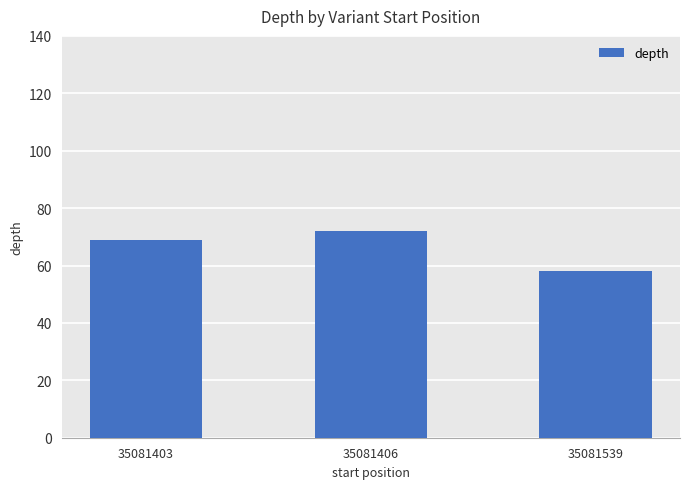

How many values are between 58 and 72?

3